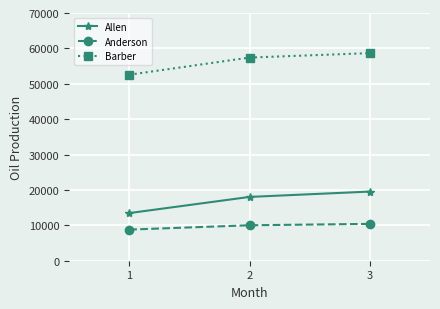

Which series has the largest range (max minus min)?

Barber